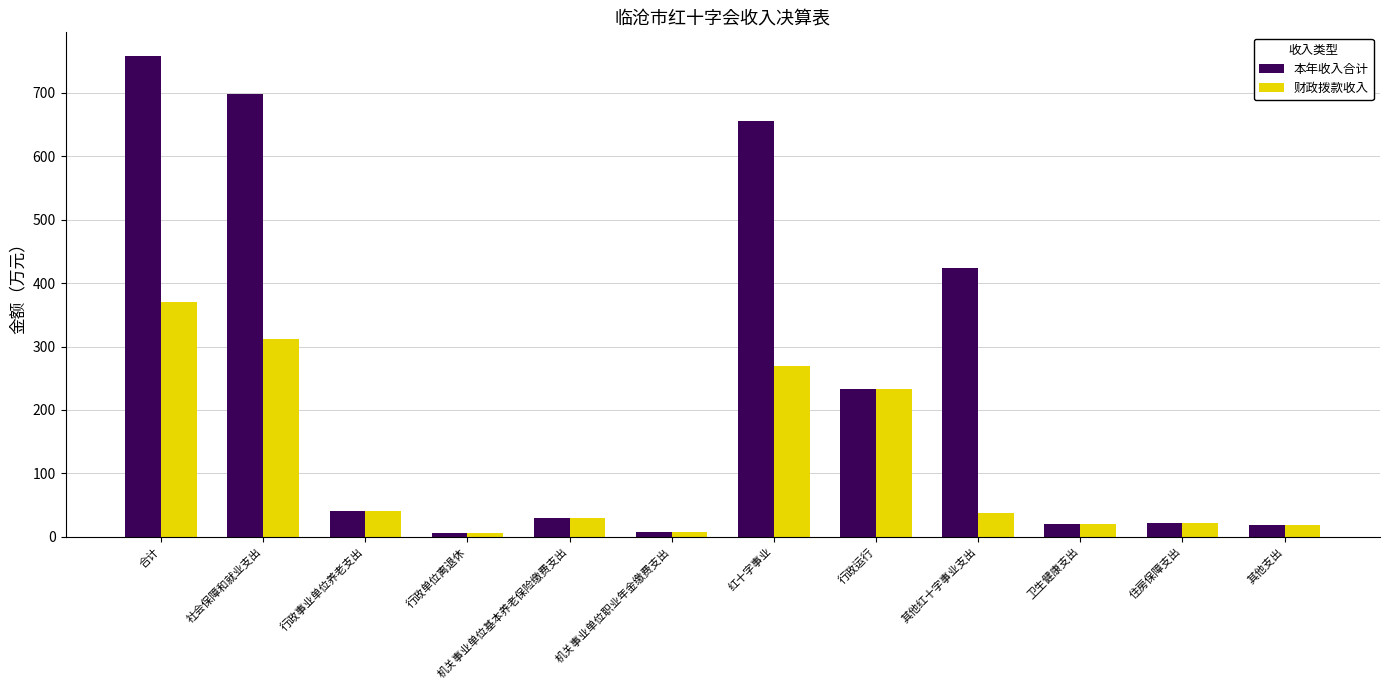

Which series has the largest range (max minus min)?

本年收入合计